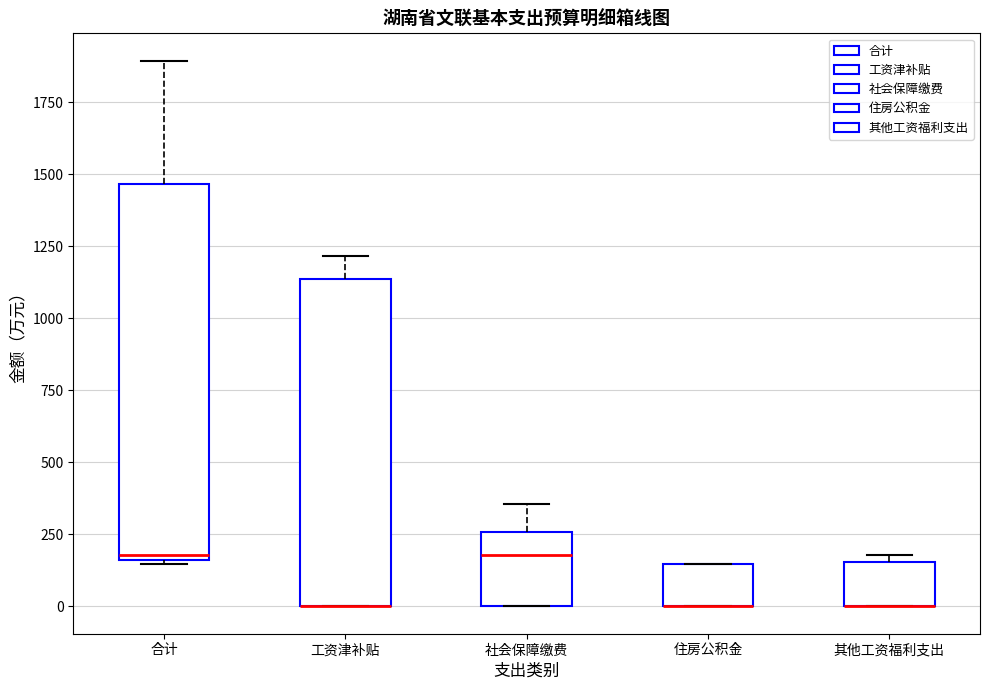

Which box is the tallest, from its lower edge to its upper edge?

合计